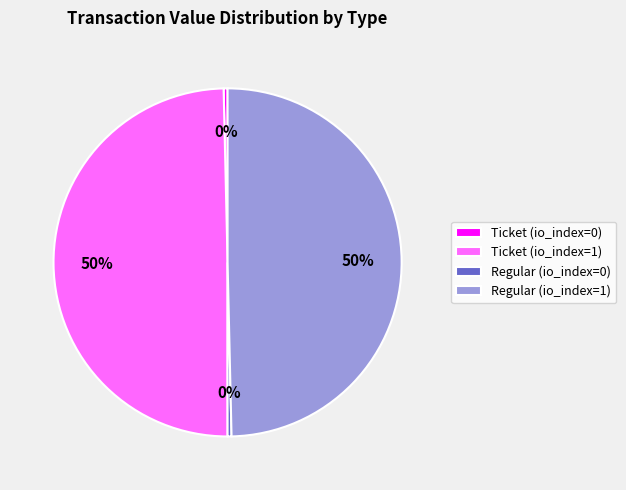

Which has a higher value, Regular (io_index=1) or Ticket (io_index=0)?

Regular (io_index=1)